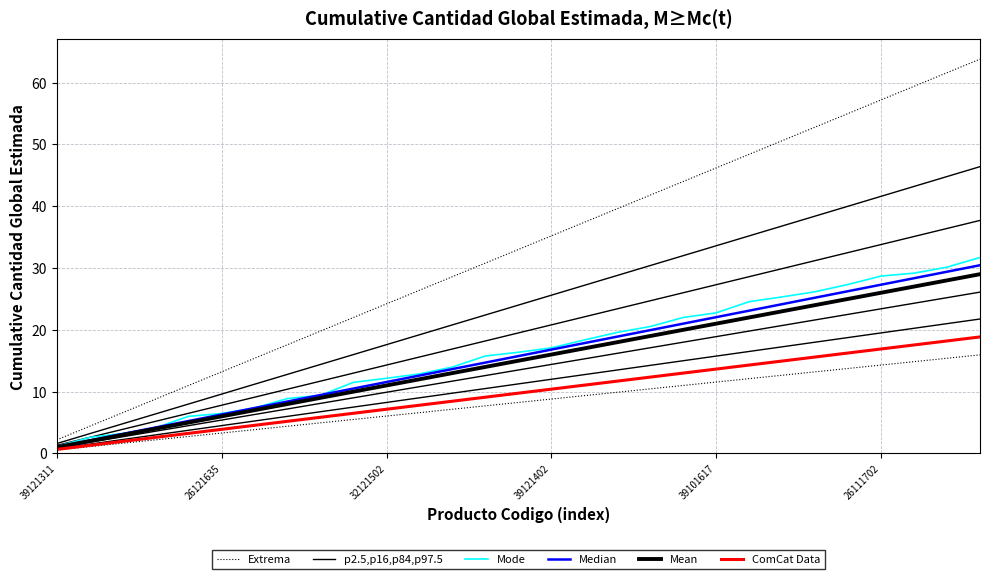

What are all the series names shown in the legend?

Extrema, p2.5,p16,p84,p97.5, Mode, Median, Mean, ComCat Data